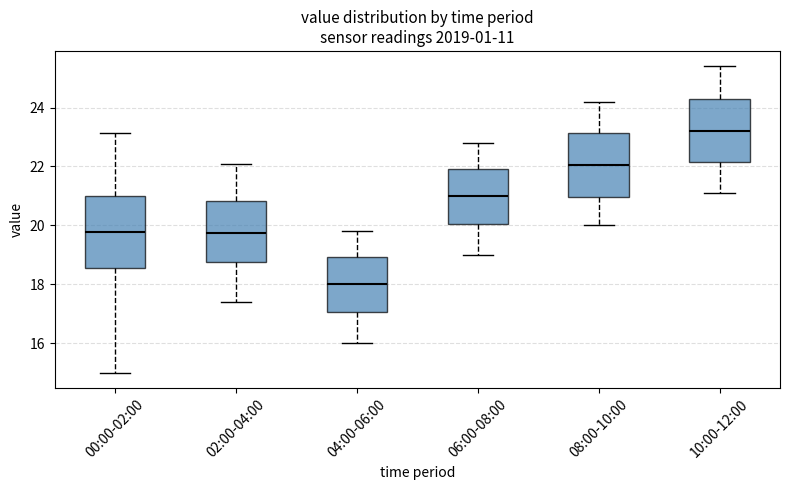

Reading left to right, read every box against the y-axis: the position of its median line, the range the box covers, and the ends of its whiskers. The values are not printed on the chart, so give them approximately, as read against the axis.

00:00-02:00: median 19.8, box 18.6 to 21.0, whiskers 15.0 to 23.2
02:00-04:00: median 19.8, box 18.8 to 20.8, whiskers 17.4 to 22.2
04:00-06:00: median 18.0, box 17.0 to 19.0, whiskers 16.0 to 19.8
06:00-08:00: median 21.0, box 20.0 to 22.0, whiskers 19.0 to 22.8
08:00-10:00: median 22.0, box 21.0 to 23.2, whiskers 20.0 to 24.2
10:00-12:00: median 23.2, box 22.2 to 24.2, whiskers 21.2 to 25.4